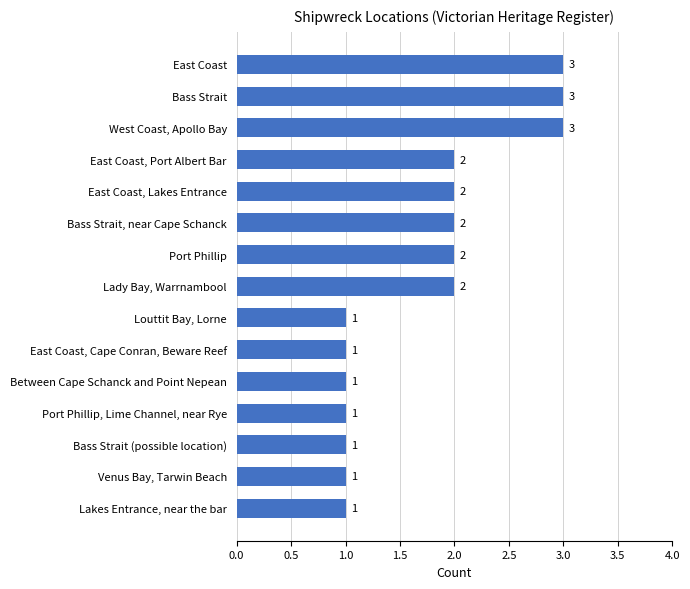

What is the change in value from Bass Strait, near Cape Schanck to East Coast?

+1